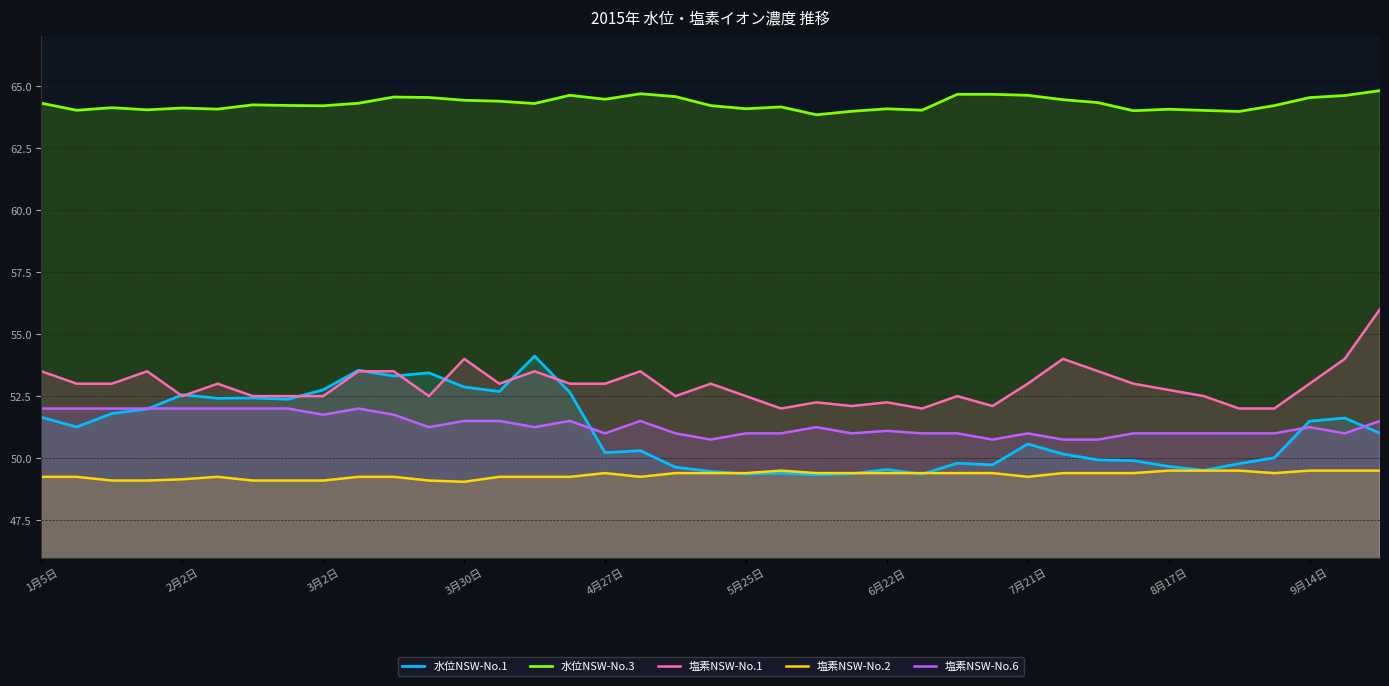

How many lines are shown in the chart?

5